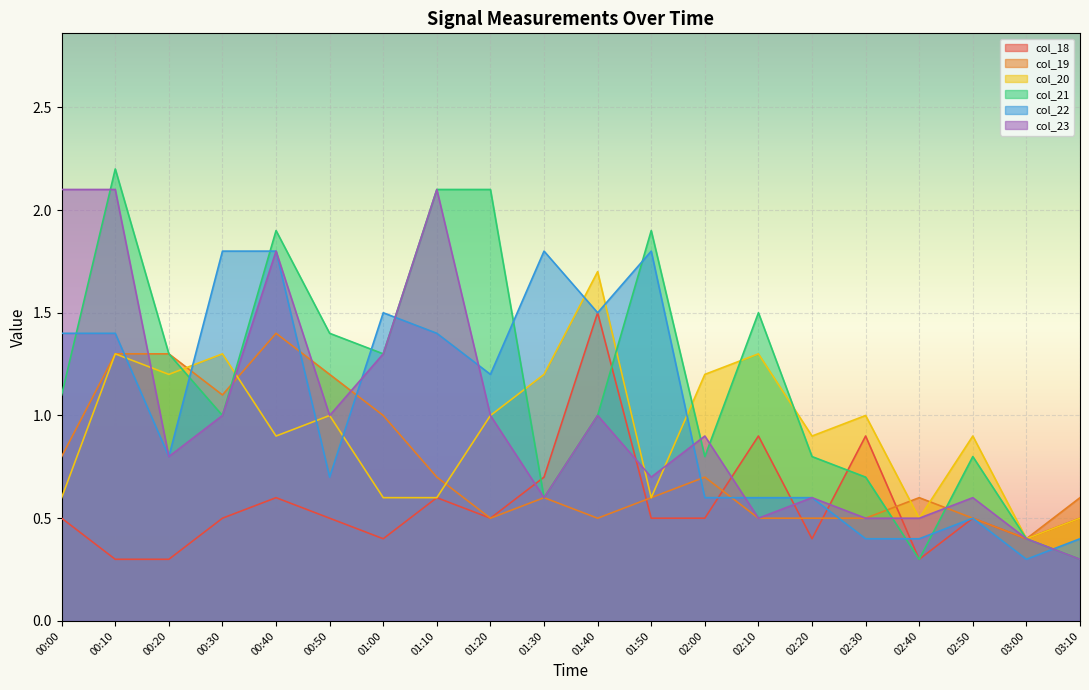

Which series has the largest total across all categories?

col_21